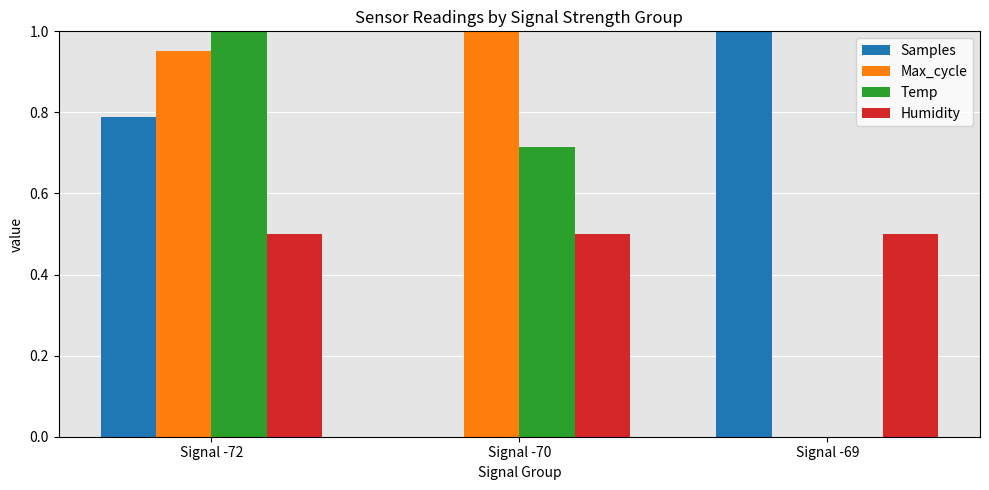

Which series changed the most between Signal -72 and Signal -70?

Samples